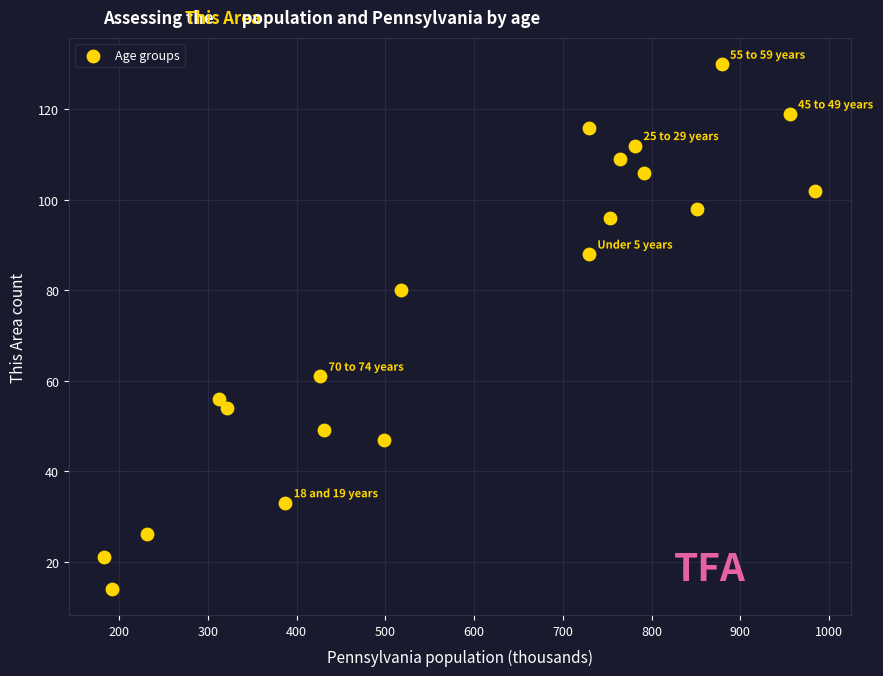

What Y value in the scatter plot is closest to 72?

80